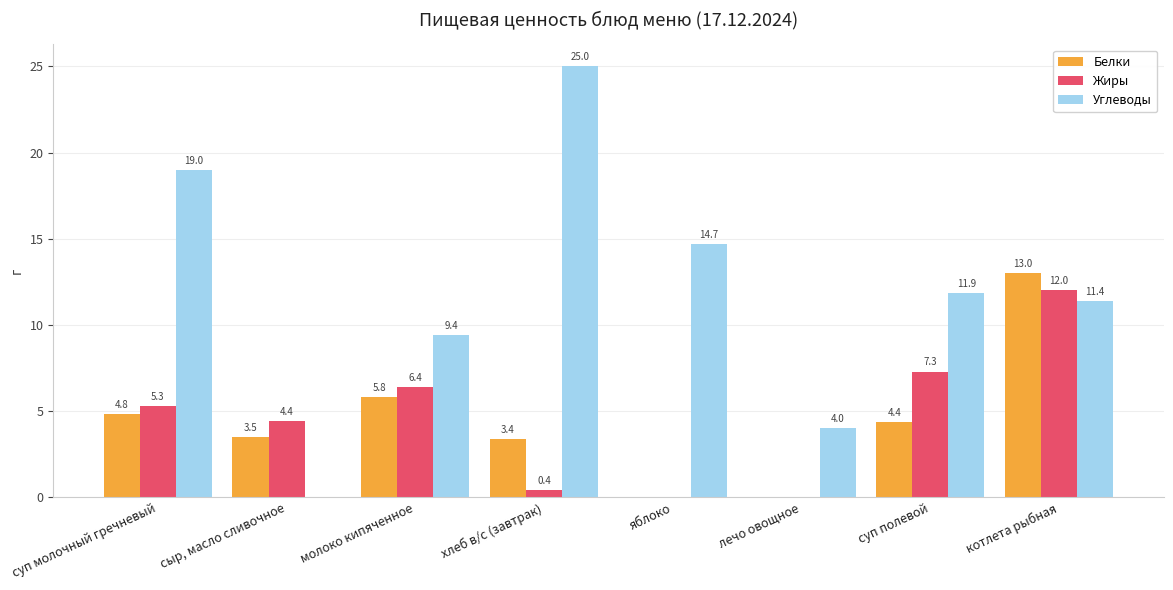

What is the sum of all Углеводы values?

95.4